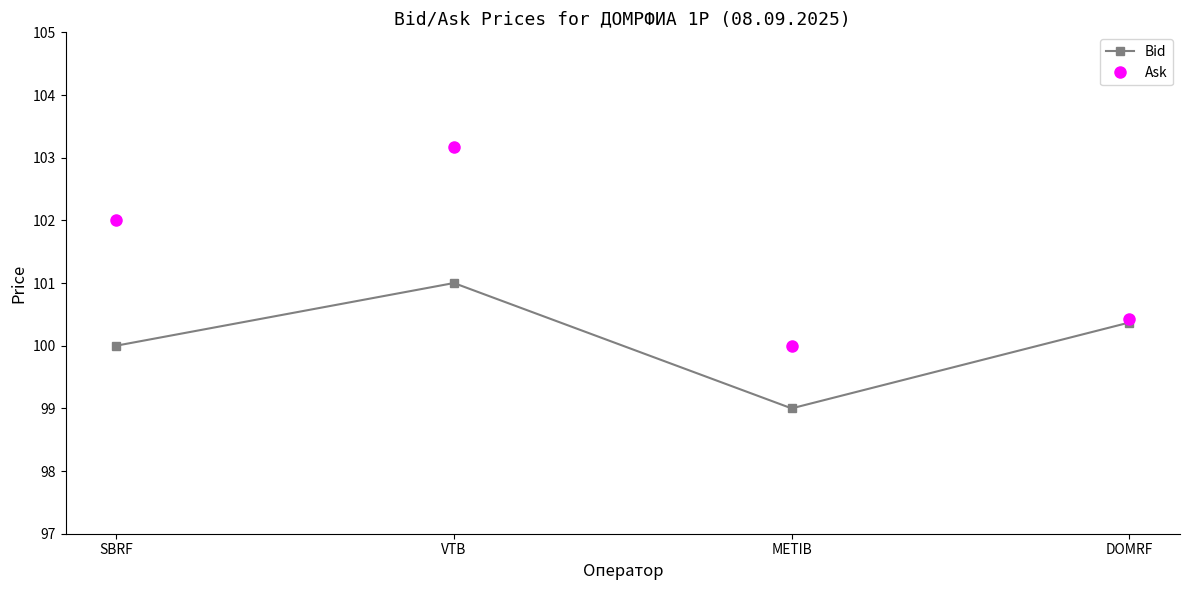

How many Bid values are between 100 and 101?

3